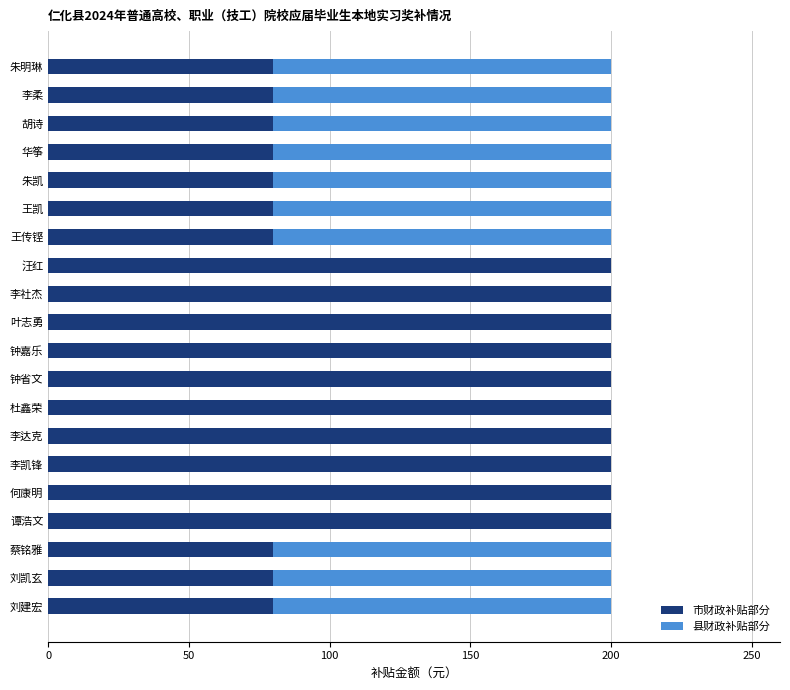

The value of 市财政补贴部分 at 谭浩文 is 324. True or false?

False